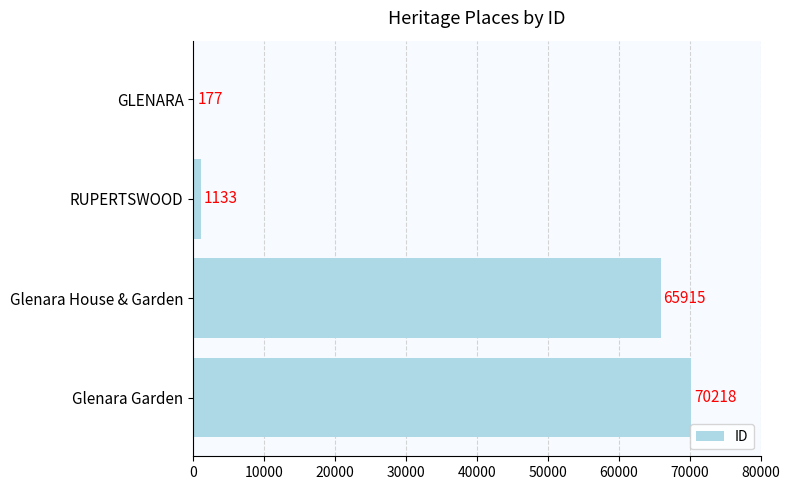

Between GLENARA and Glenara House & Garden, which is larger?

Glenara House & Garden